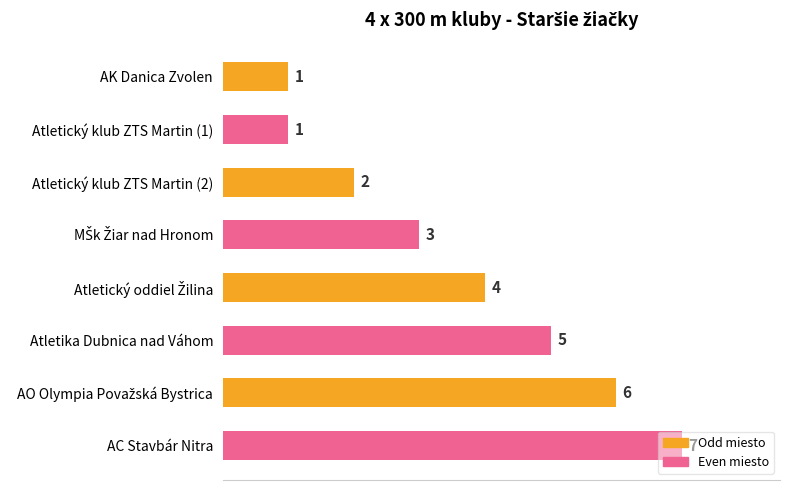

Does the chart contain stacked bars?

No